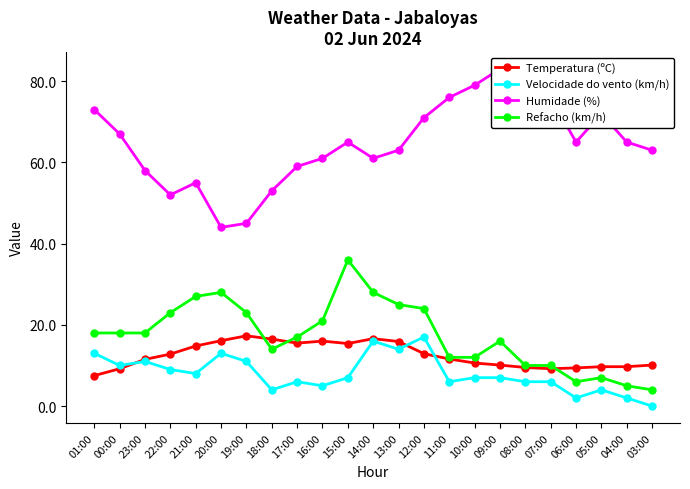

At how many categories does at least one series exceed 64?

12